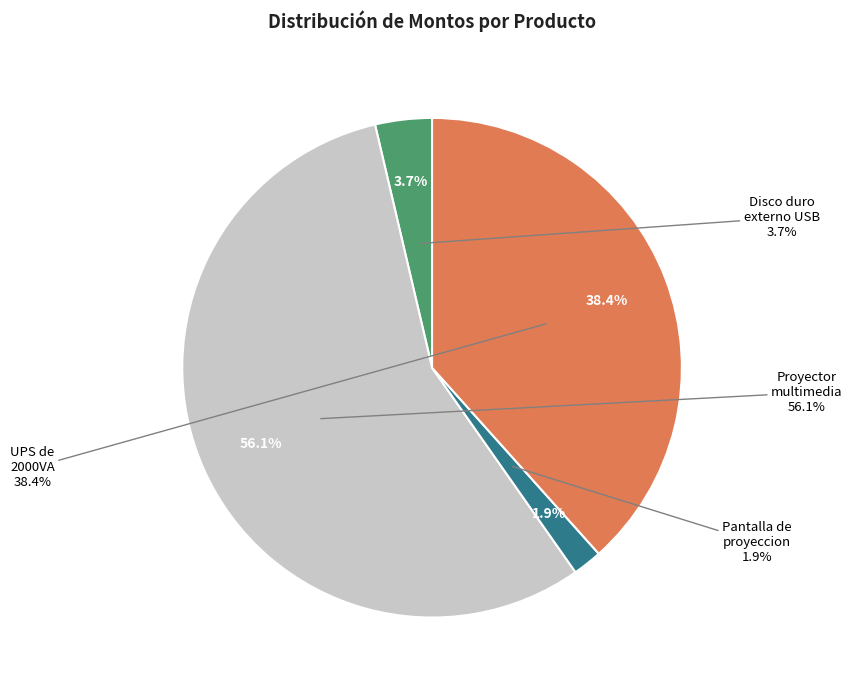

The Pantalla de proyeccion slice represents 2% of the pie. True or false?

True